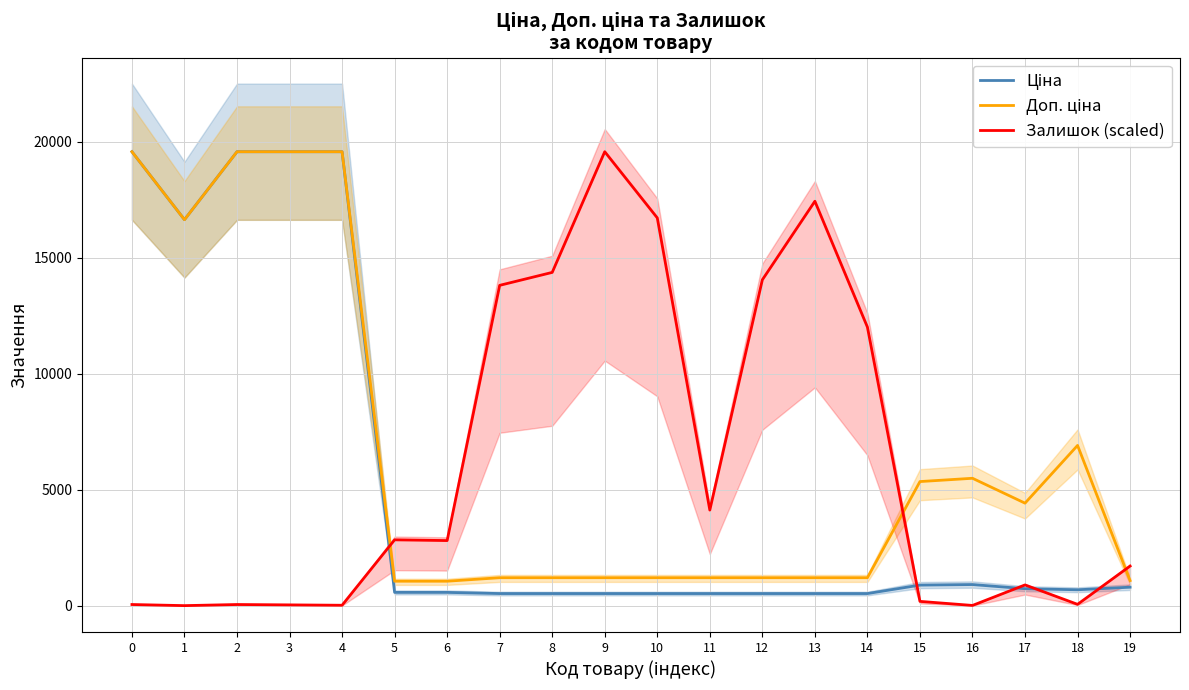

List the labels in order of Доп. ціна value, largest first.

0, 2, 3, 4, 1, 18, 16, 15, 17, 7, 8, 9, 10, 11, 12, 13, 14, 19, 5, 6